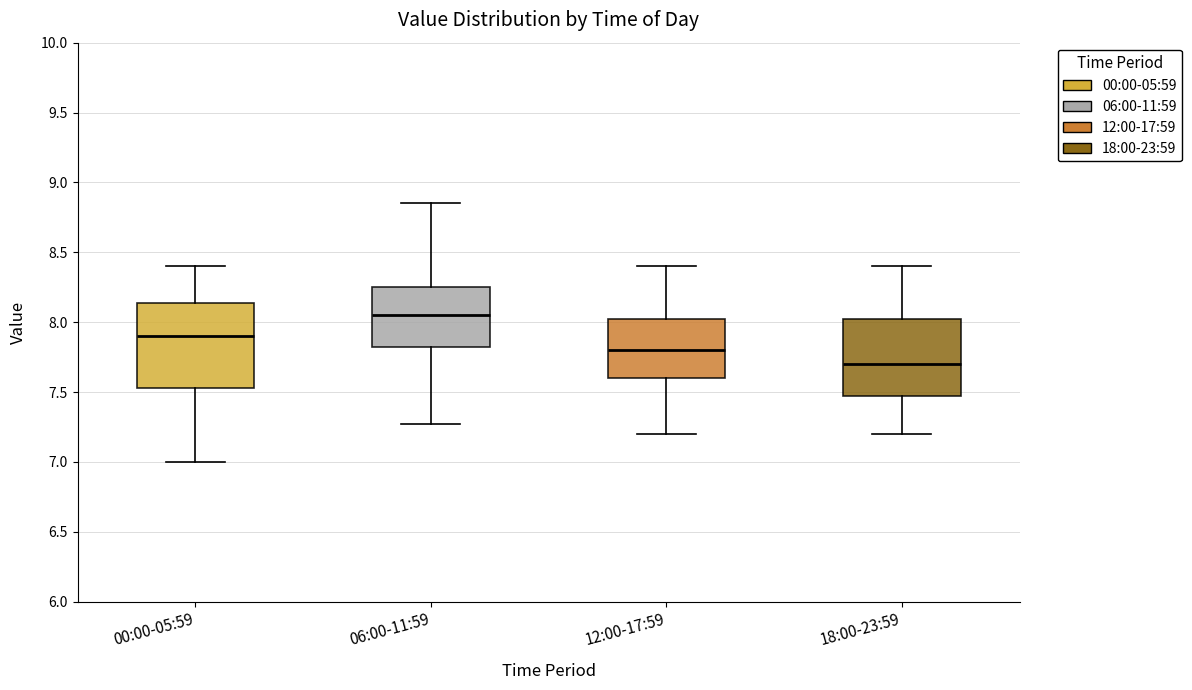

Reading left to right, transcribe this box plot: for each box, give where its median line is, the range the box spans, and where its two whiskers end, as read against the y-axis. The values are not printed on the chart, so give them approximately, as read against the axis.

00:00-05:59: median 7.90, box 7.55 to 8.15, whiskers 7.00 to 8.40
06:00-11:59: median 8.05, box 7.80 to 8.25, whiskers 7.25 to 8.85
12:00-17:59: median 7.80, box 7.60 to 8.05, whiskers 7.20 to 8.40
18:00-23:59: median 7.70, box 7.50 to 8.05, whiskers 7.20 to 8.40